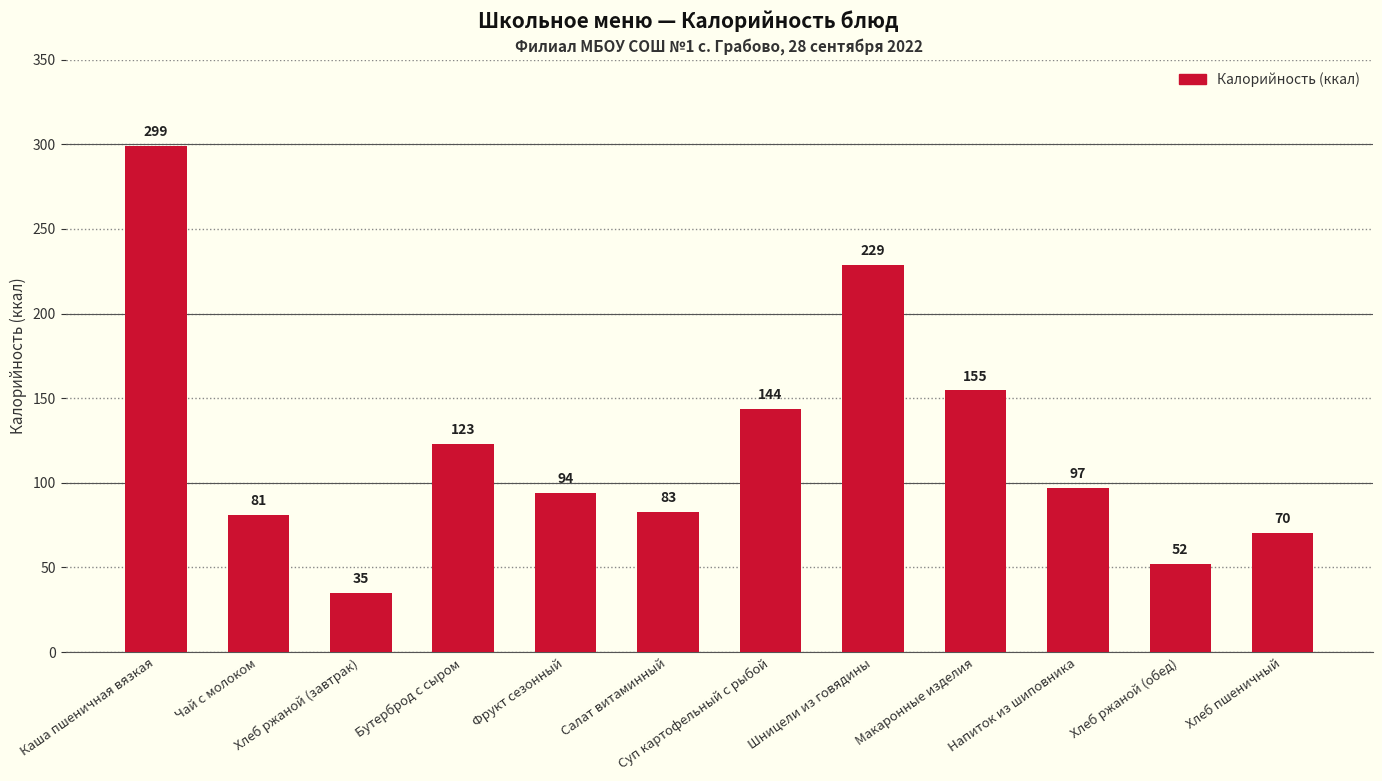

What is the difference between the second highest and minimum values?

194.0